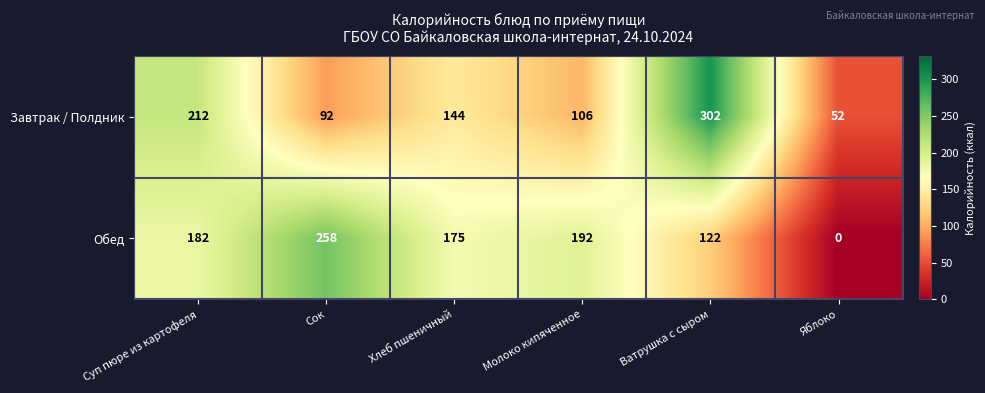

What is the highest value of the Обед series?

258